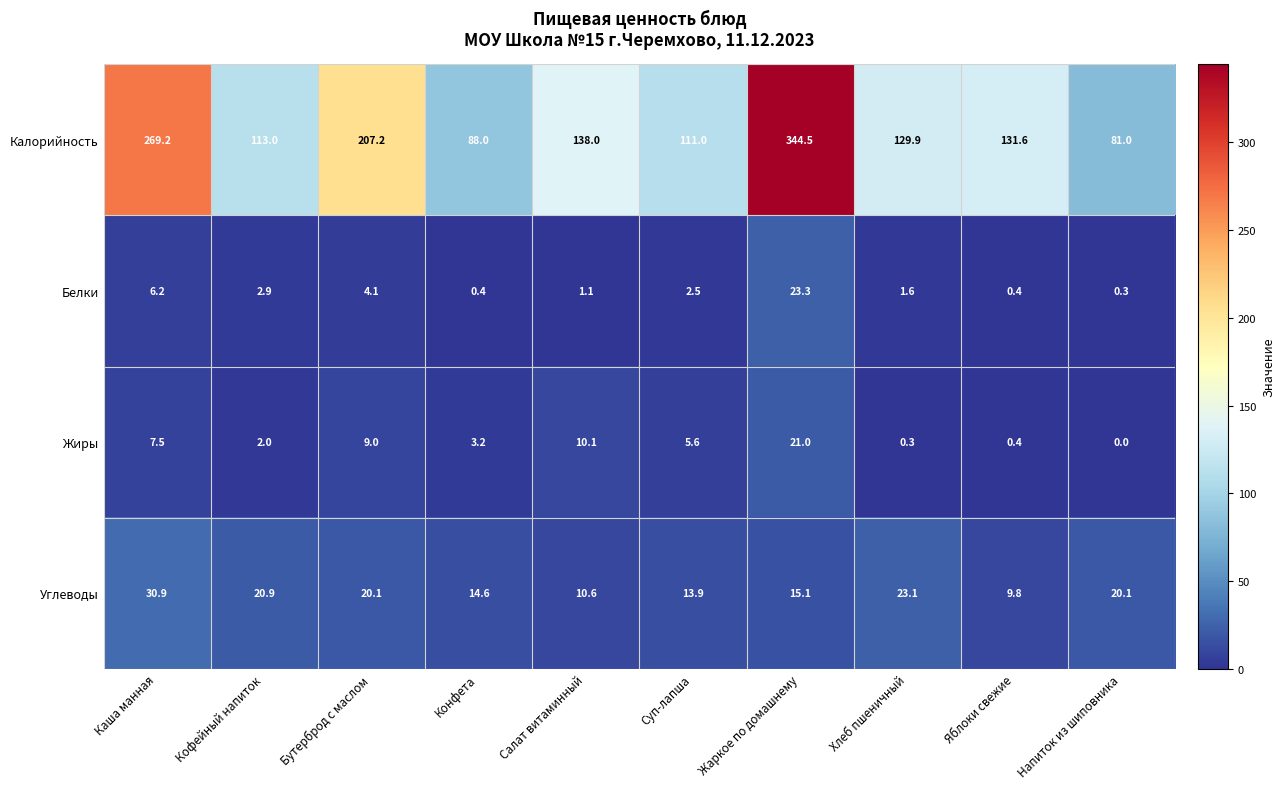

What is the difference between the second highest and minimum values in the Углеводы series?

13.3